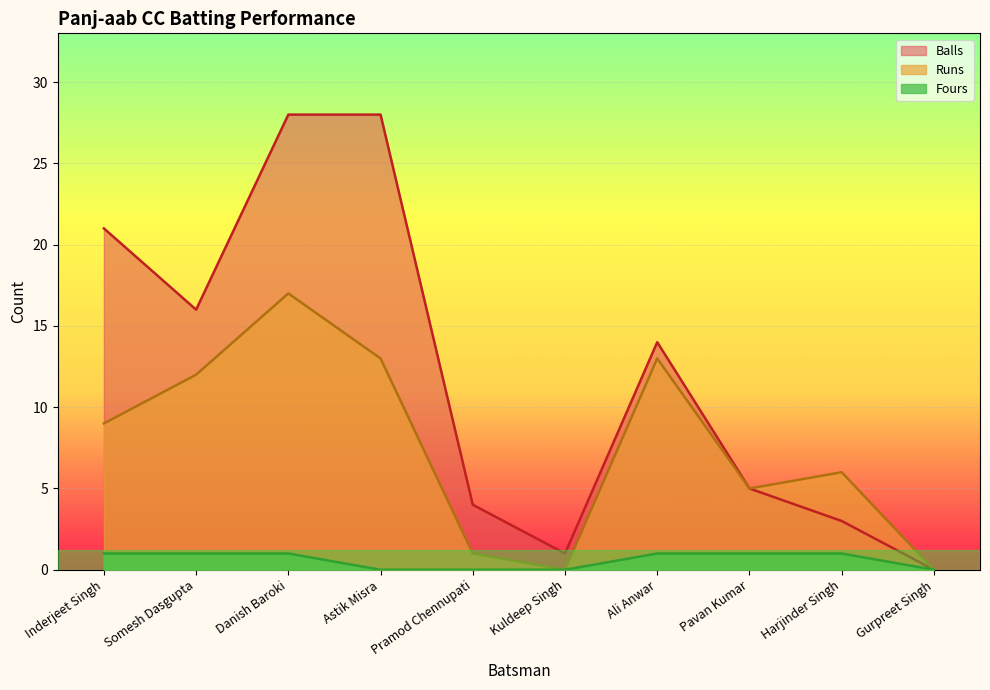

Is it true that Runs equals 0 at Kuldeep Singh?

True